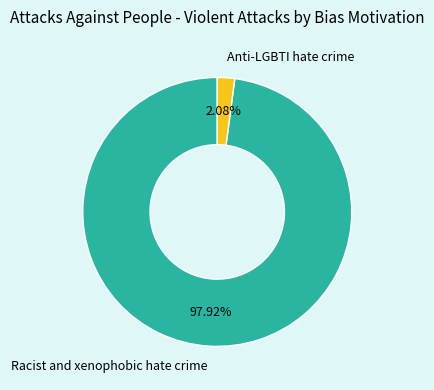

True or false: Anti-LGBTI hate crime accounts for 2% of the total.

True